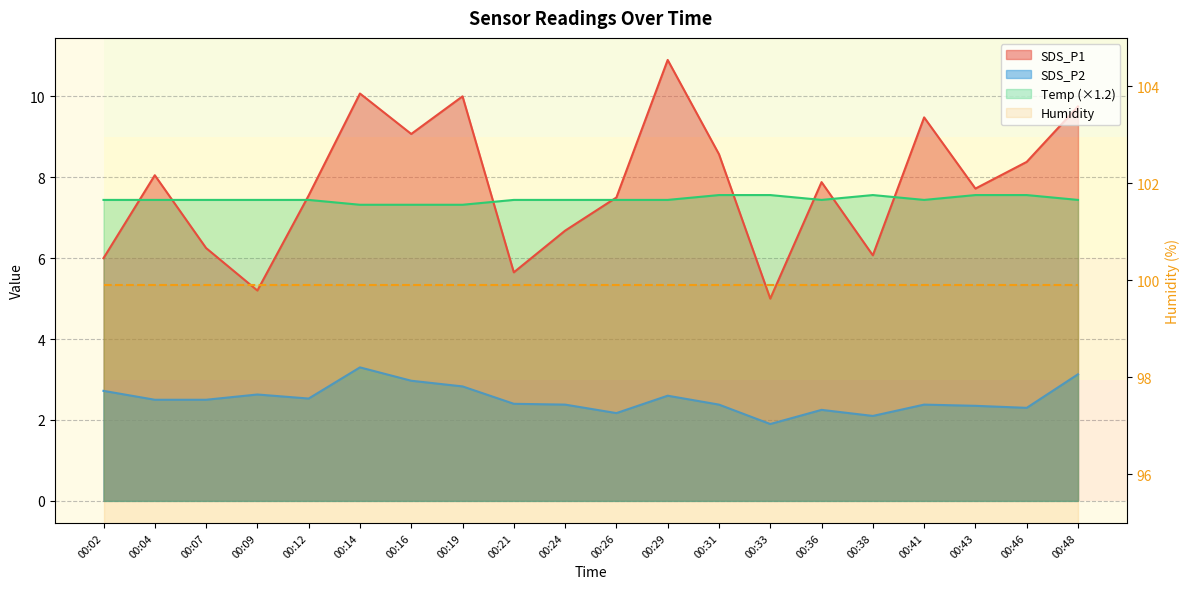

True or false: Temp and SDS_P2 intersect in this chart.

False